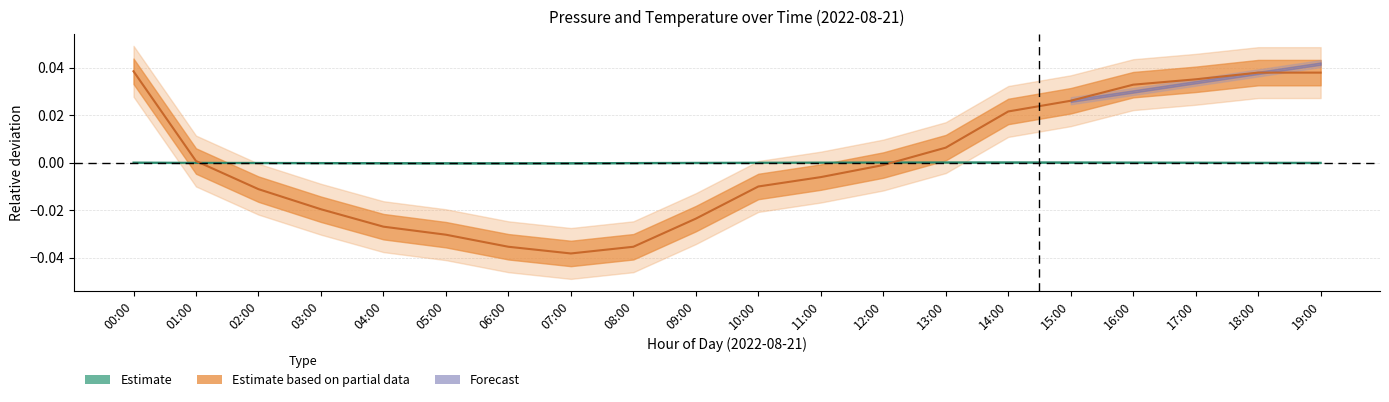

Count the number of data series in this chart.

2